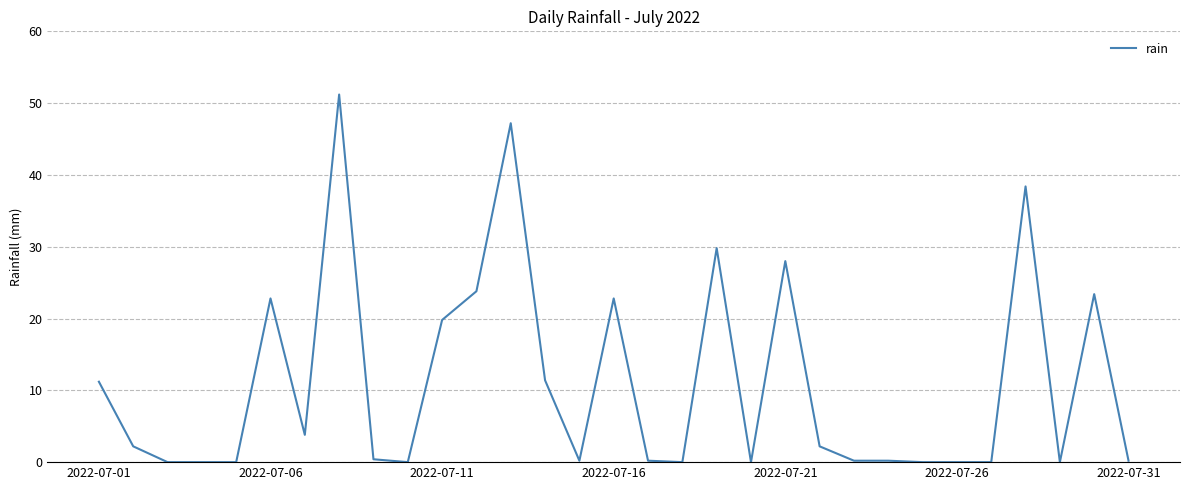

What is the difference between the maximum and minimum values?

51.2